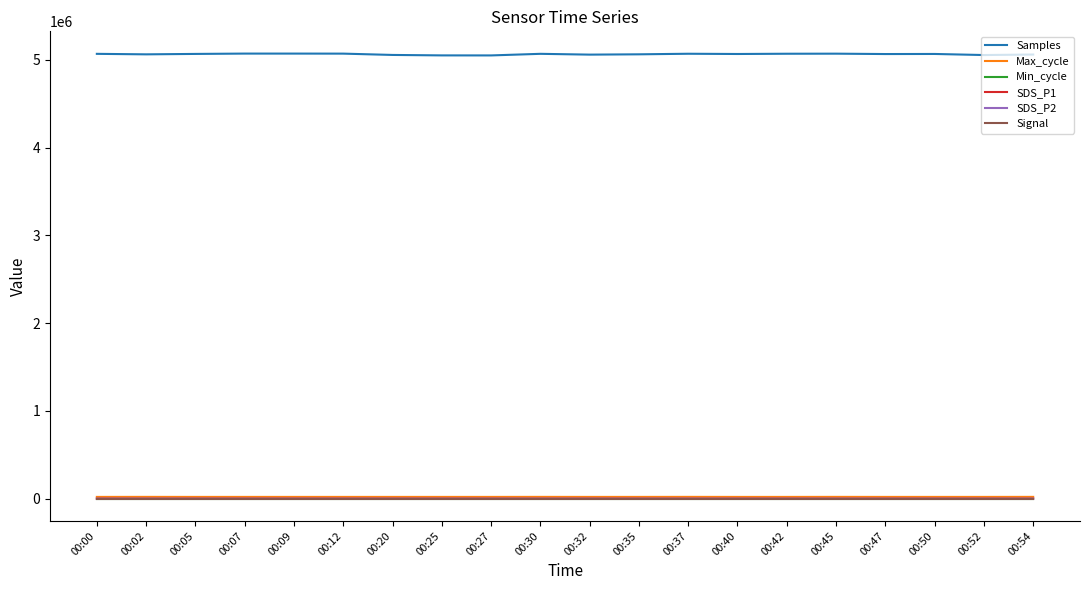

Which series has the widest spread of values?

Samples